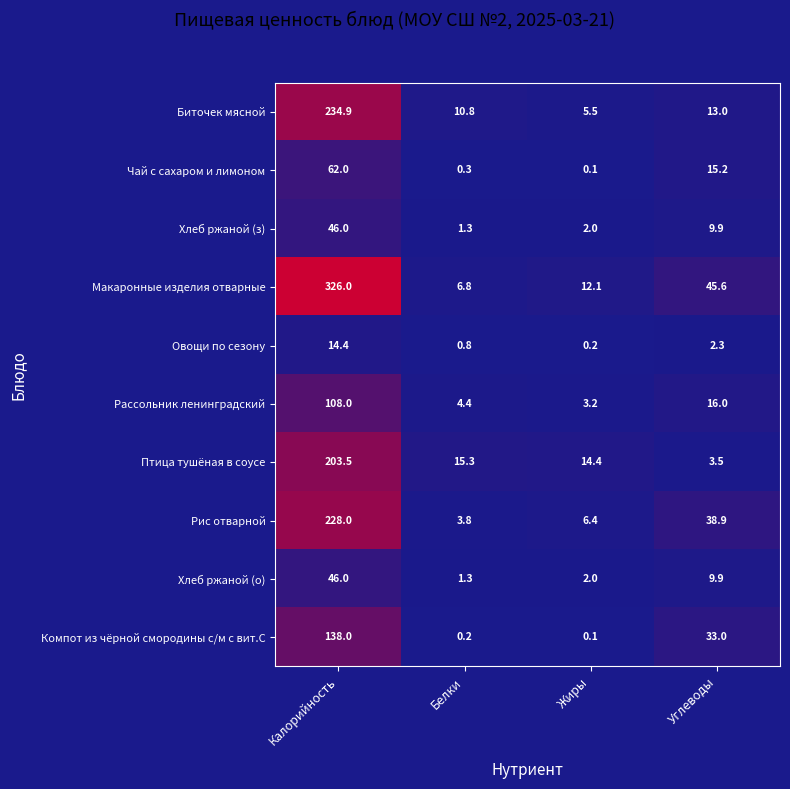

What is the difference between the maximum and minimum values in the Биточек мясной series?

229.4